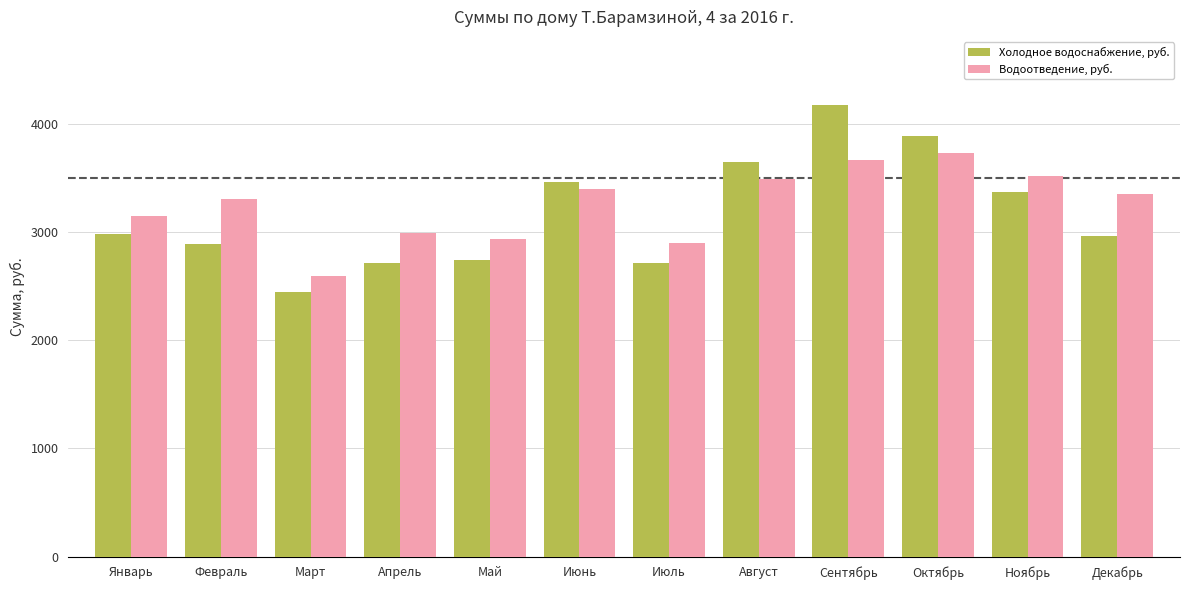

What is the spread (max minus min) of values at Декабрь?

388.7